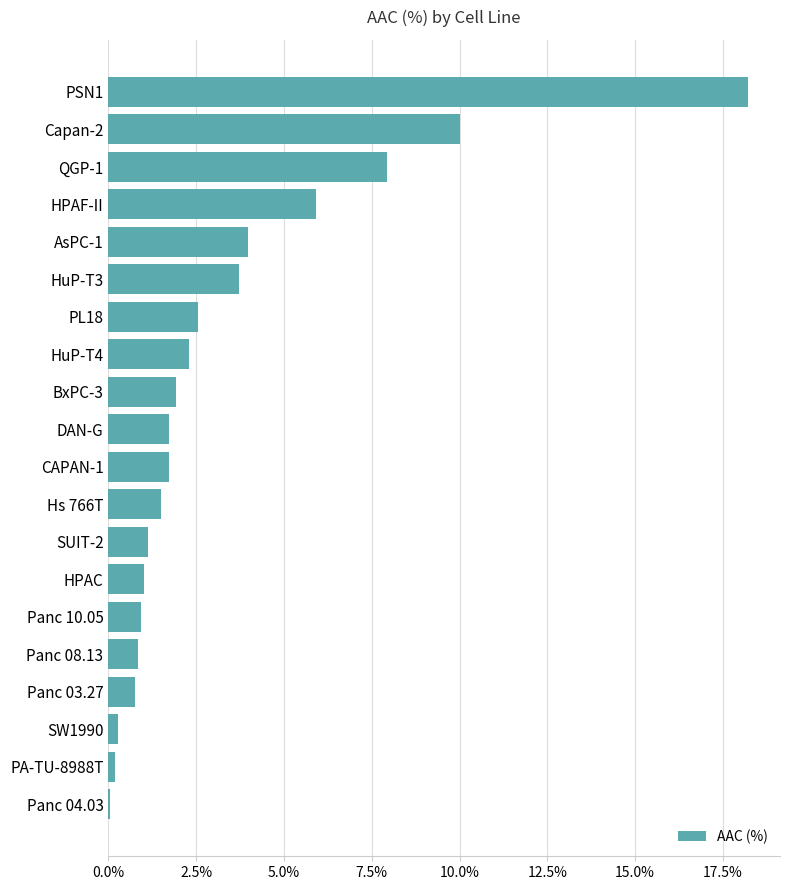

Is it true that the value at HuP-T3 is 3.7?

True